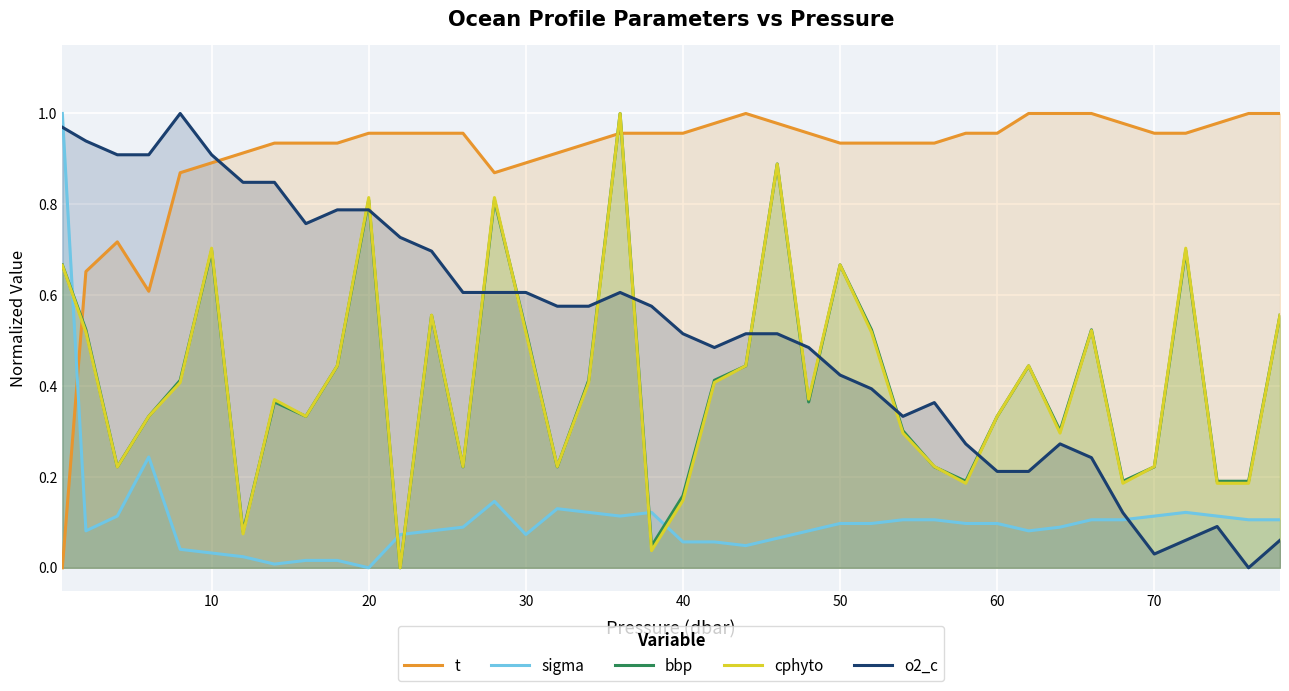

Which series has the largest total across all categories?

t